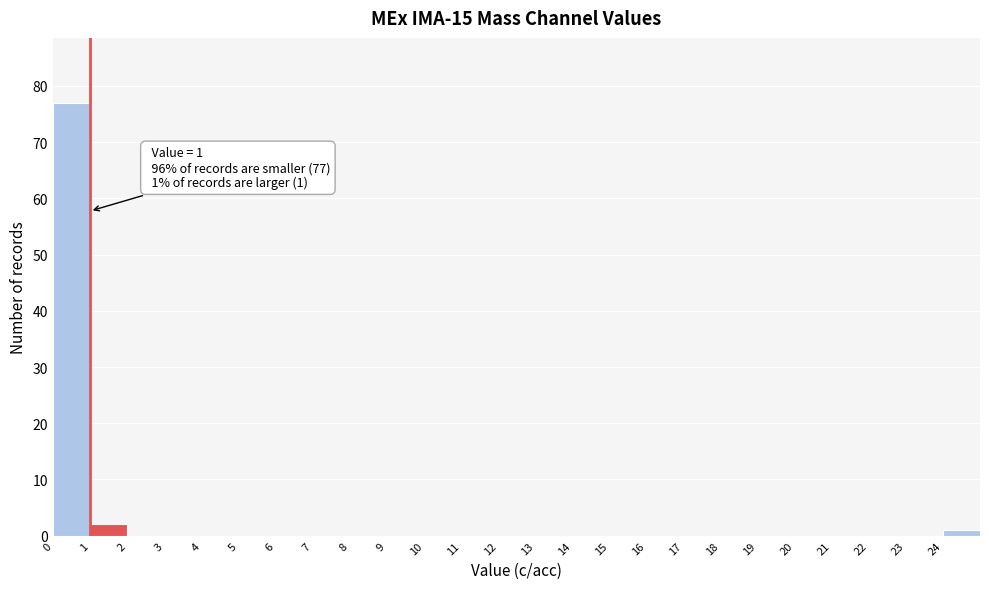

Which range on the x-axis has the tallest bar?

0 to 1